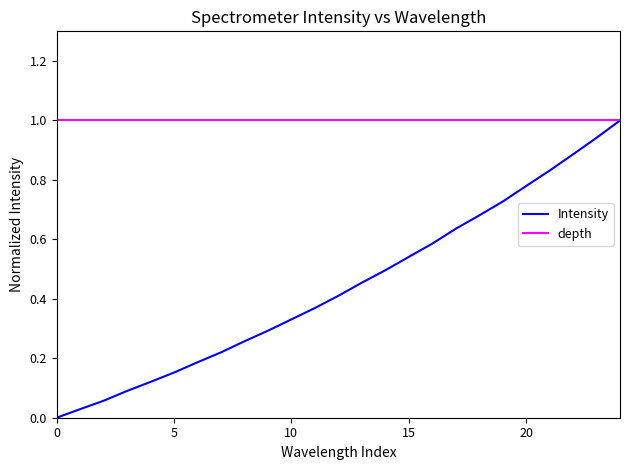

Rank the series by their average value, from highest to lowest.

depth, Intensity